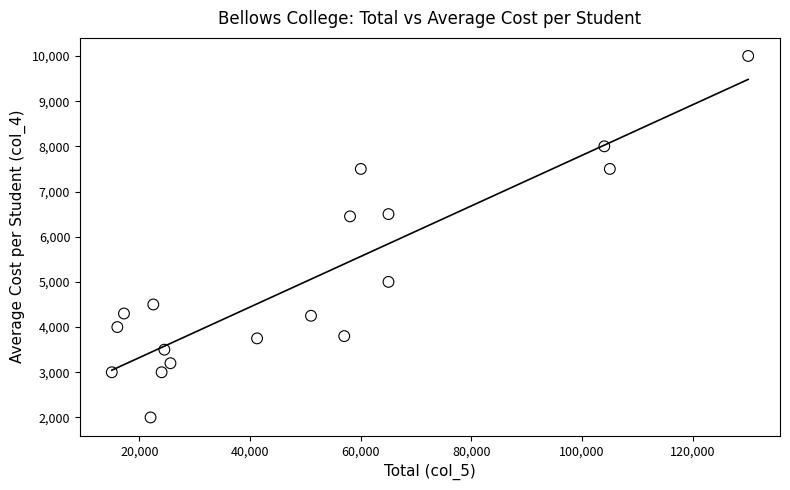

What is the range of Y values (max minus min)?

8000